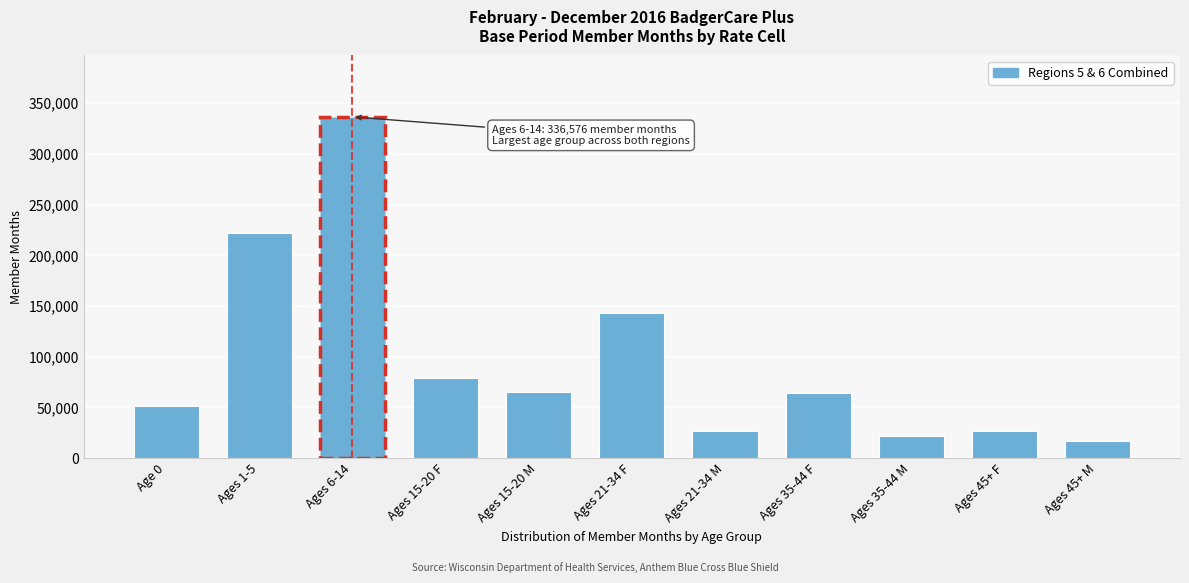

What is the change in value from Ages 15-20 F to Ages 35-44 F?

-14893